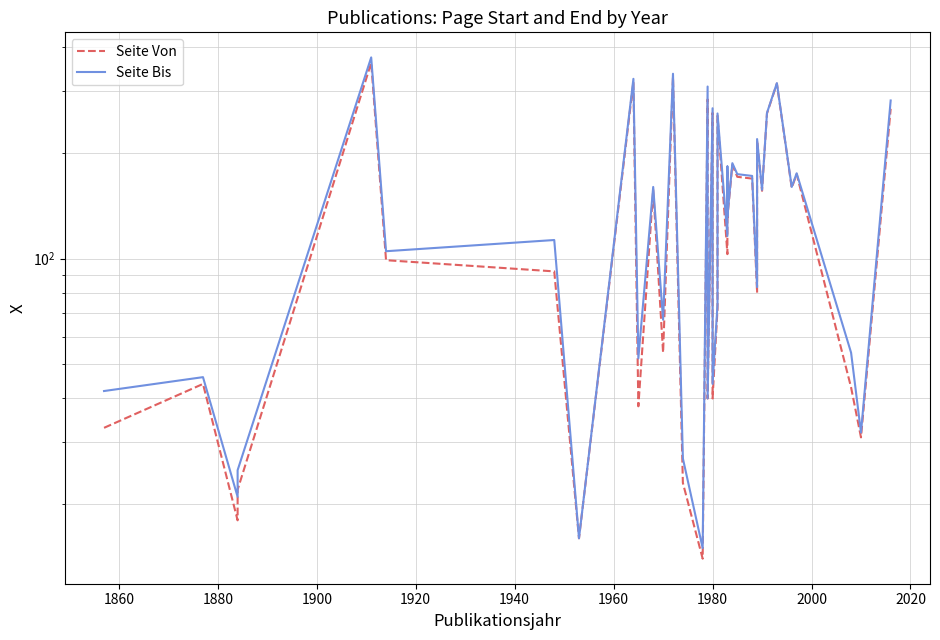

What is the smallest value displayed?

14